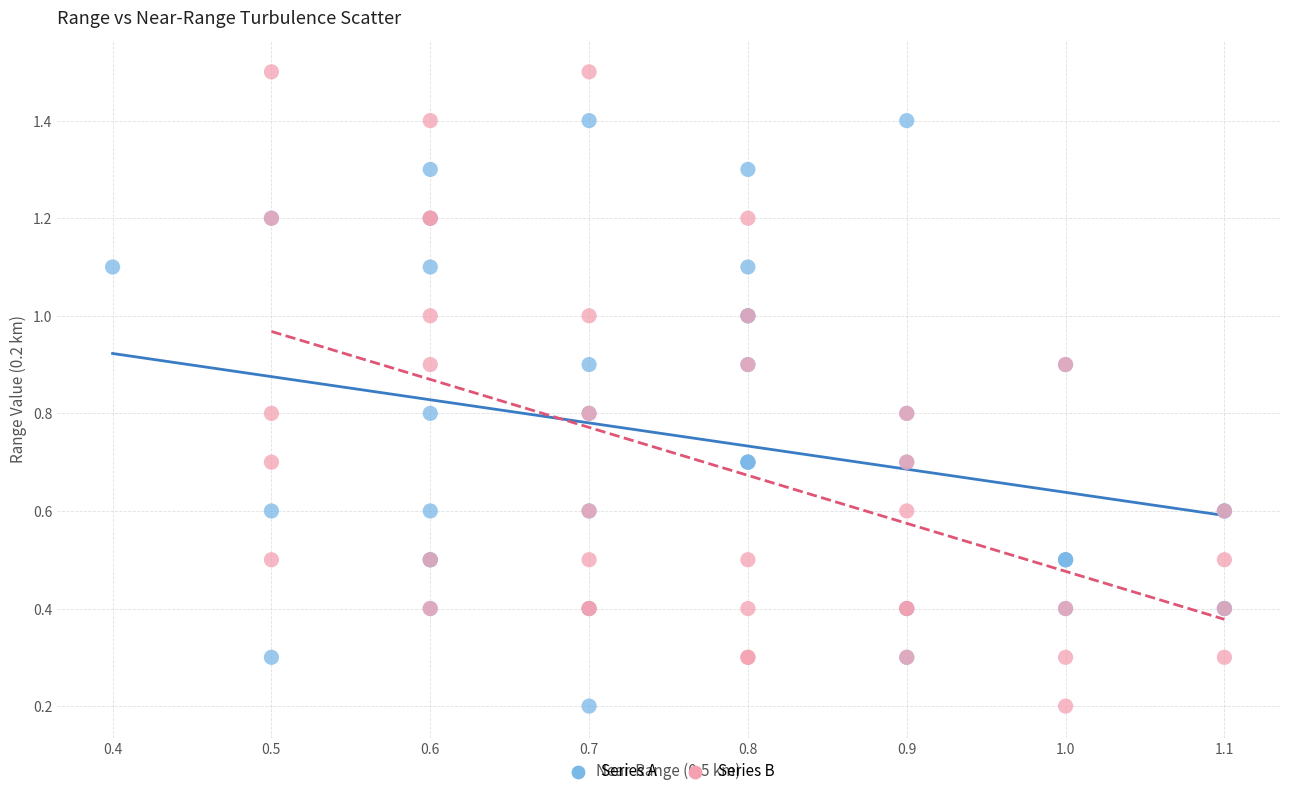

Which series contains the highest Y value?

Series B